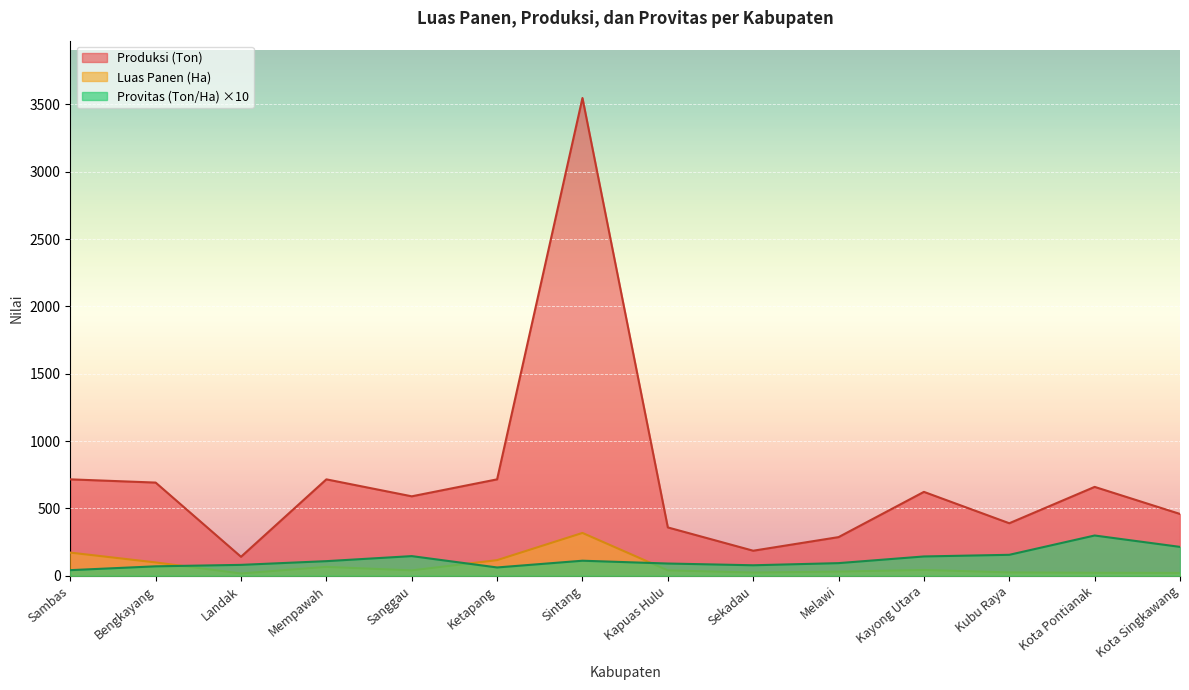

Is it true that Produksi (Ton) equals 716.0 at Ketapang?

True